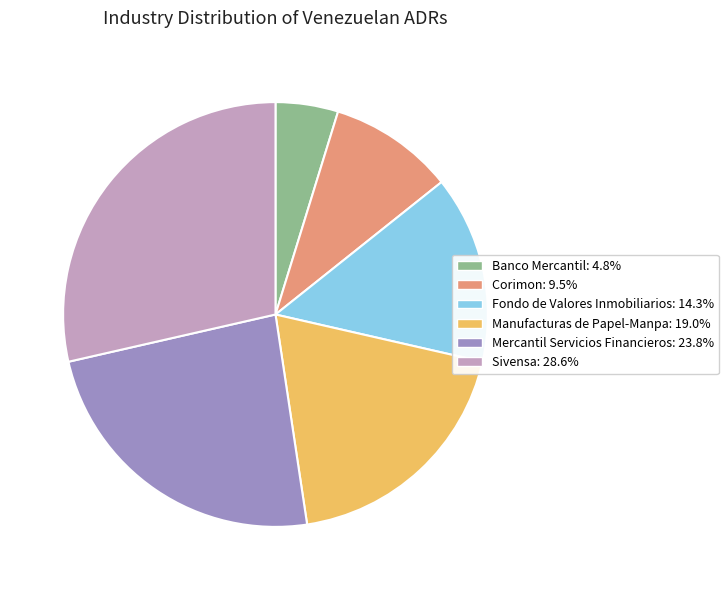

How many slices are in this pie chart?

6